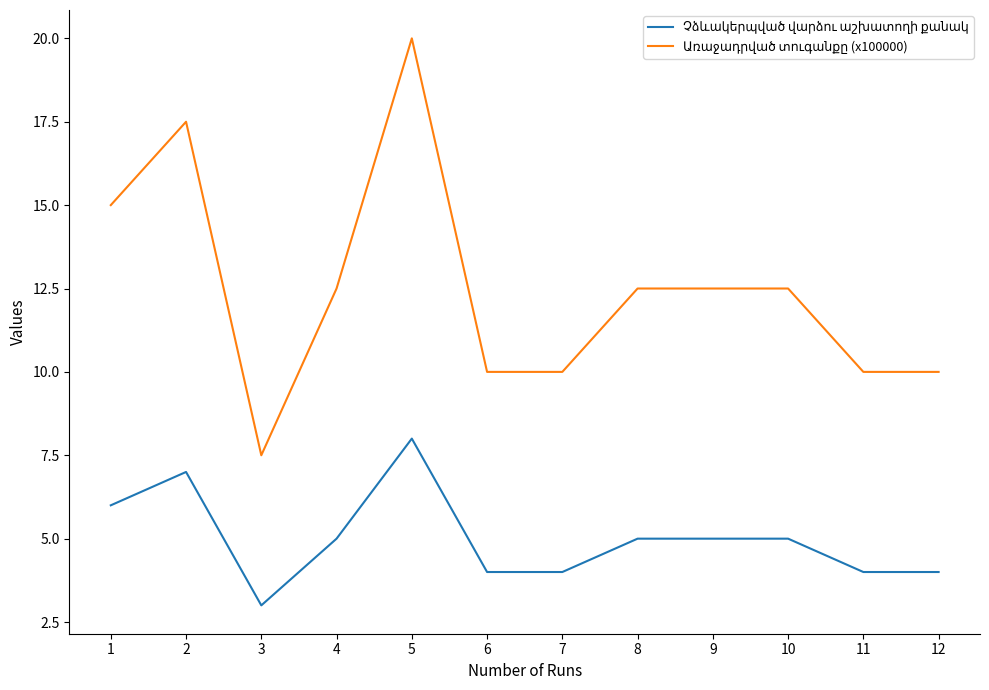

What is the difference between the highest and lowest values at 2?

10.5